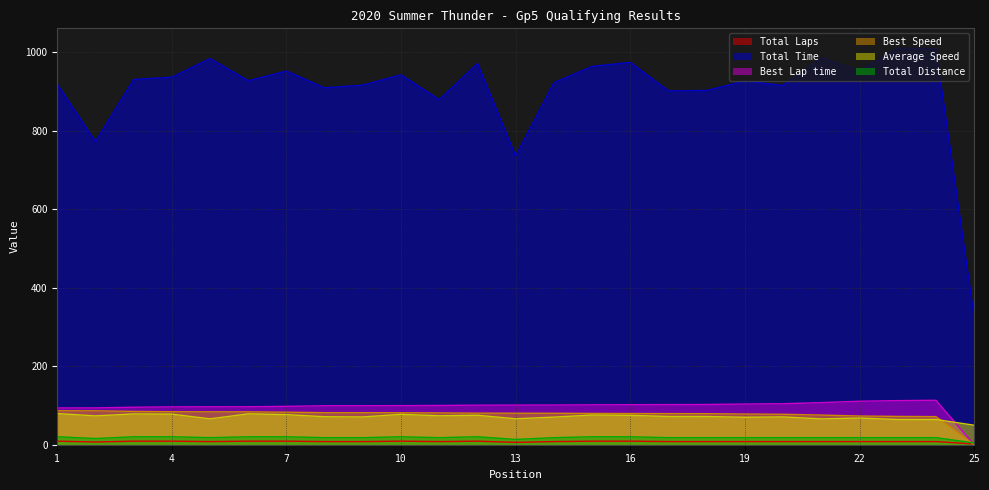

True or false: Average Speed and Best Lap time cross at least once.

True